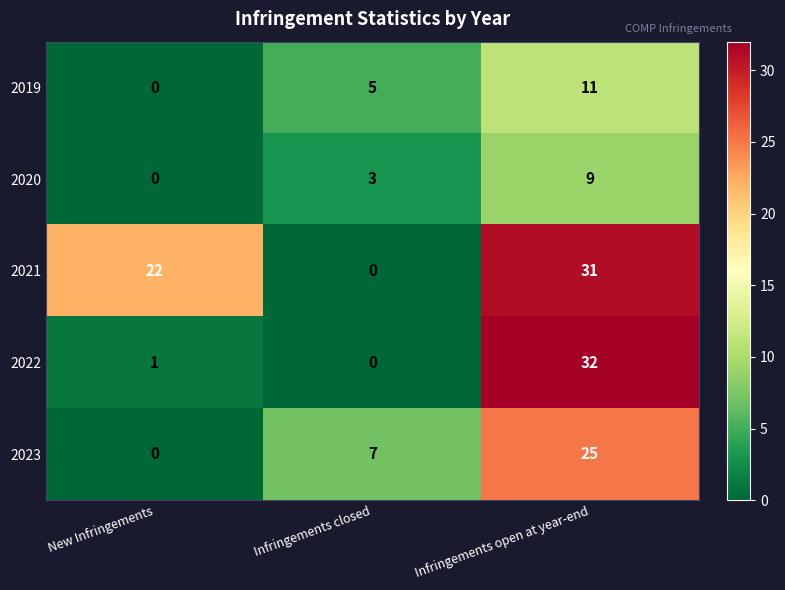

Which series has the largest total across all categories?

2021